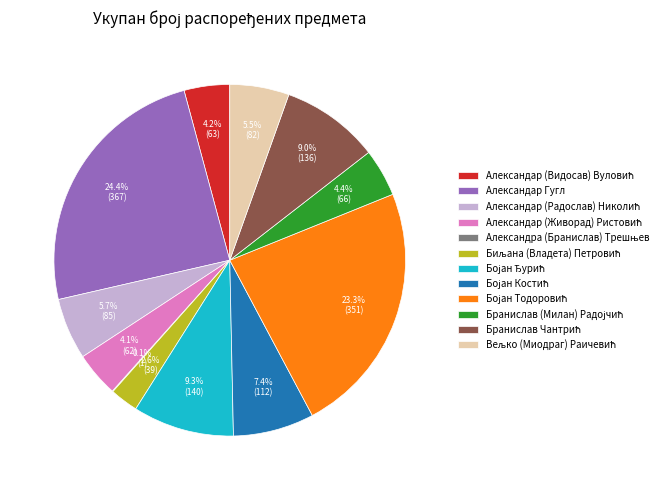

Does any single category account for the majority?

No